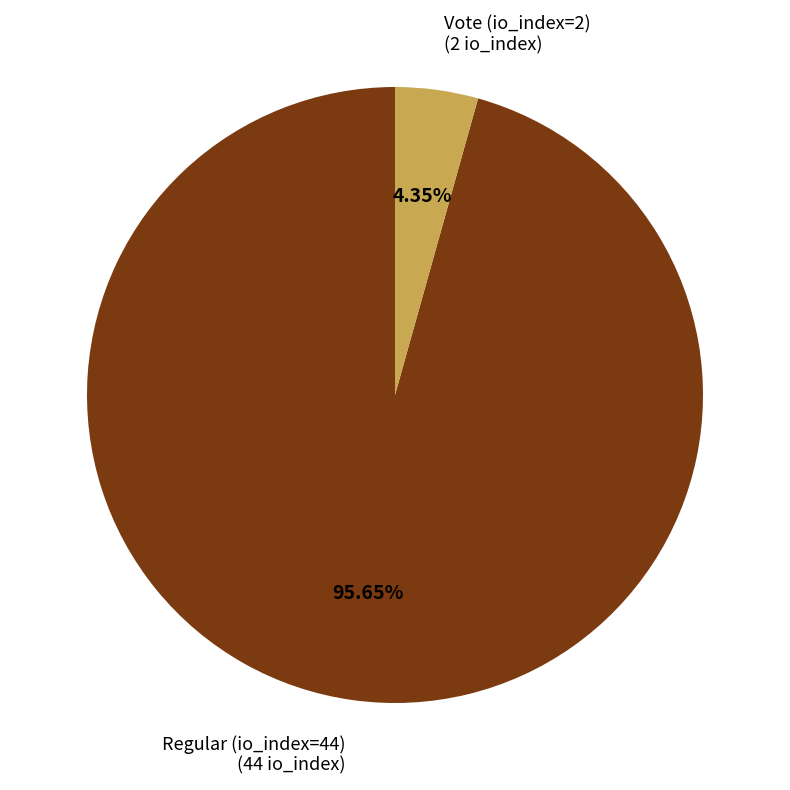

Which category has the biggest portion of the pie?

Regular (io_index=44)